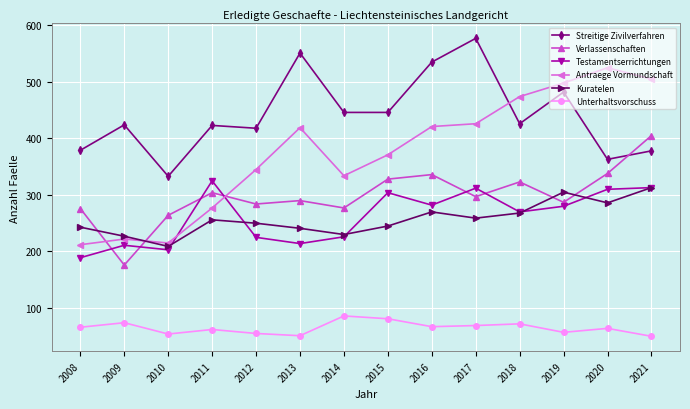

At how many categories does at least one series exceed 564?

1